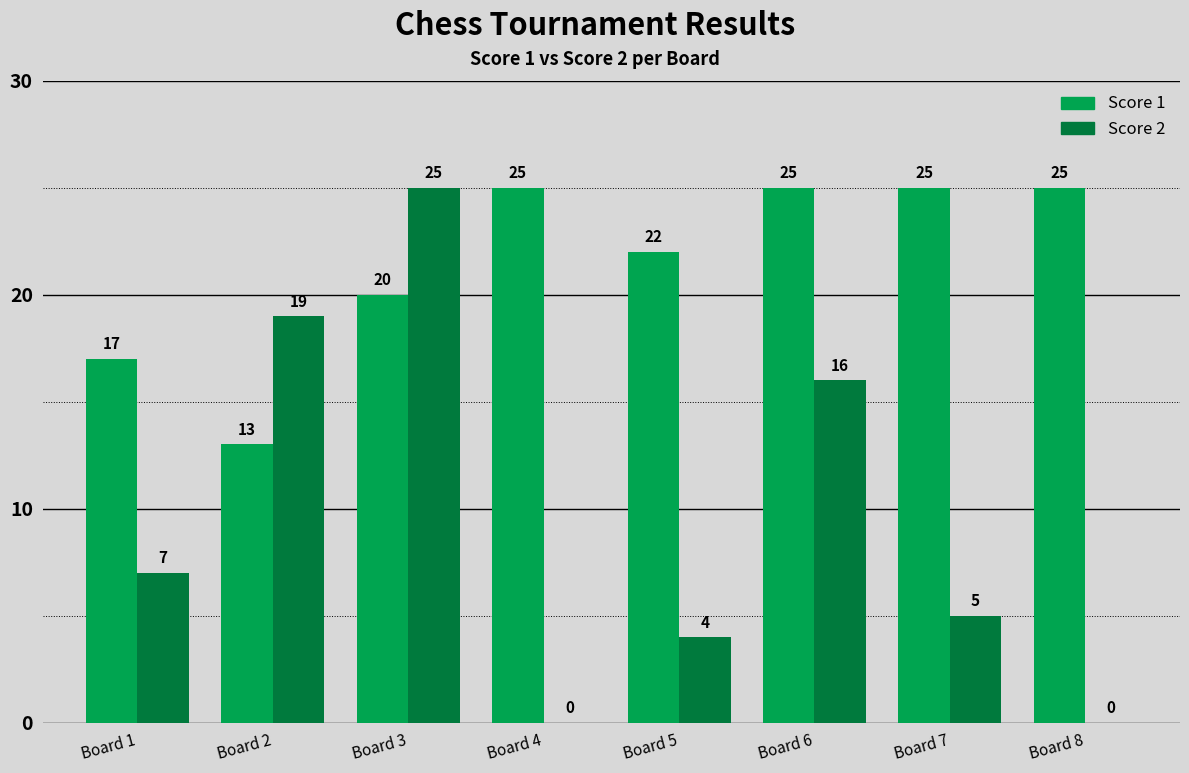

How many categories are shown in the chart?

8